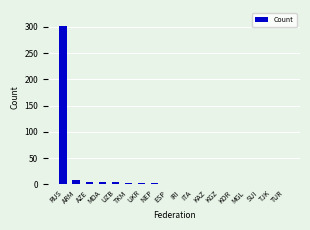

What is the sum of the values at IRI and UKR?

4